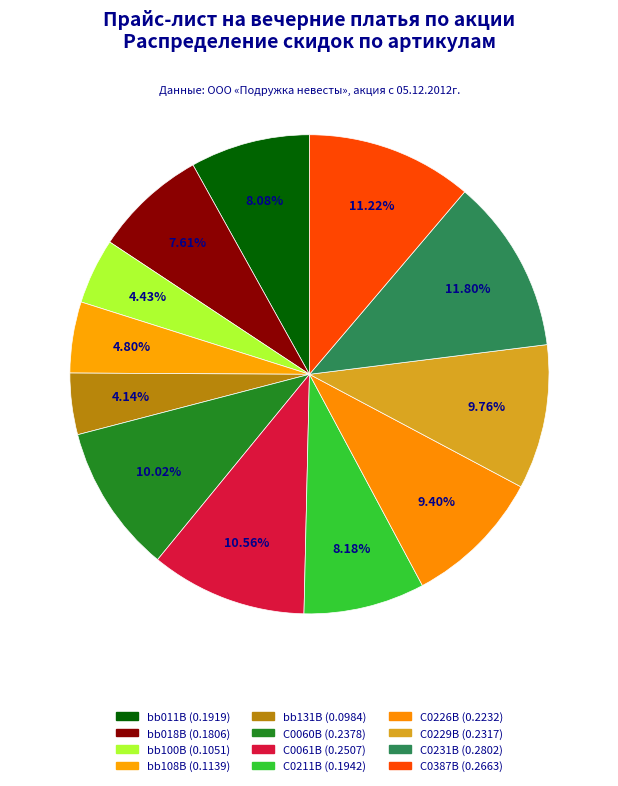

To the nearest percent, what is the combined percentage of bb100B and C0211B?

13%